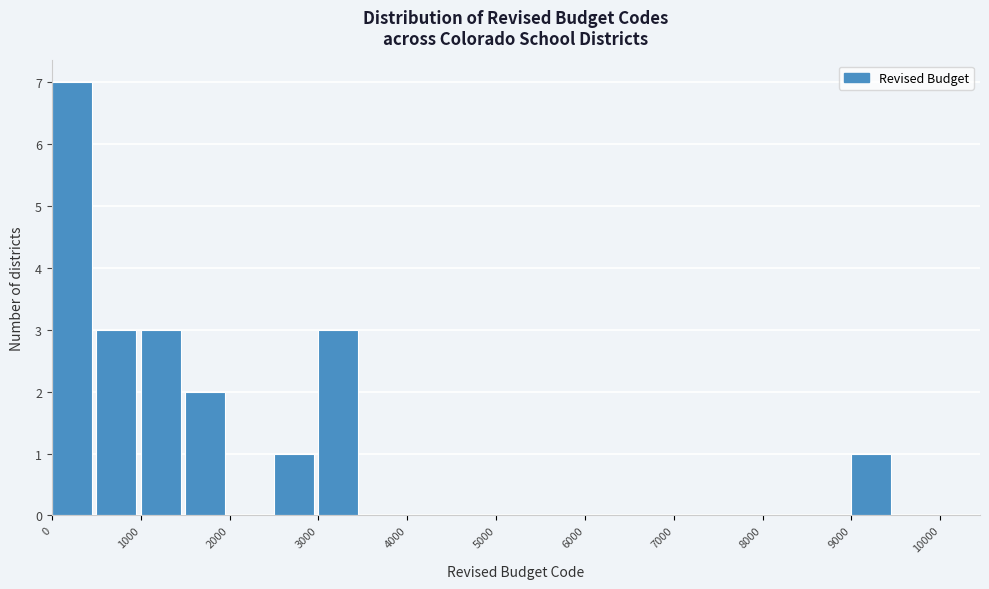

Which range on the x-axis has the tallest bar?

0 to 500